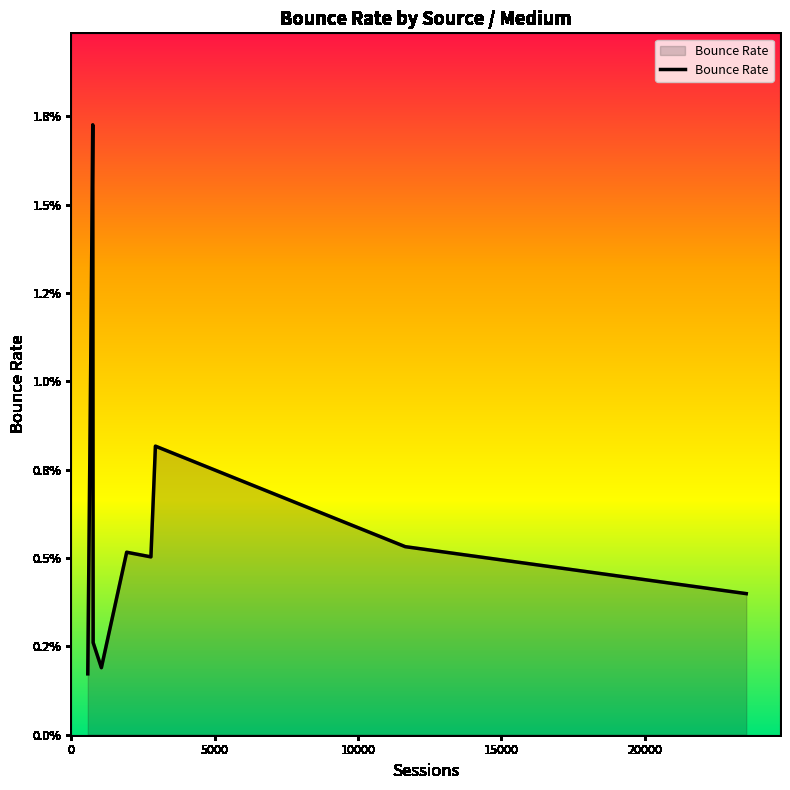

How many points are lower than both their immediate neighbors (excluding endpoints)?

2